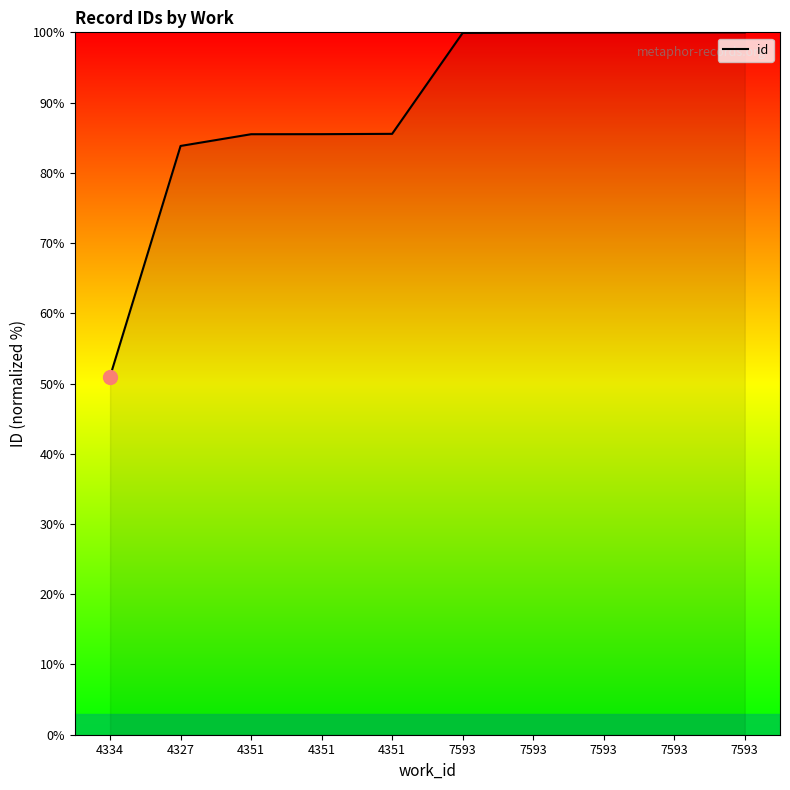

Is it true that the value at 7593 is 100.0?

True